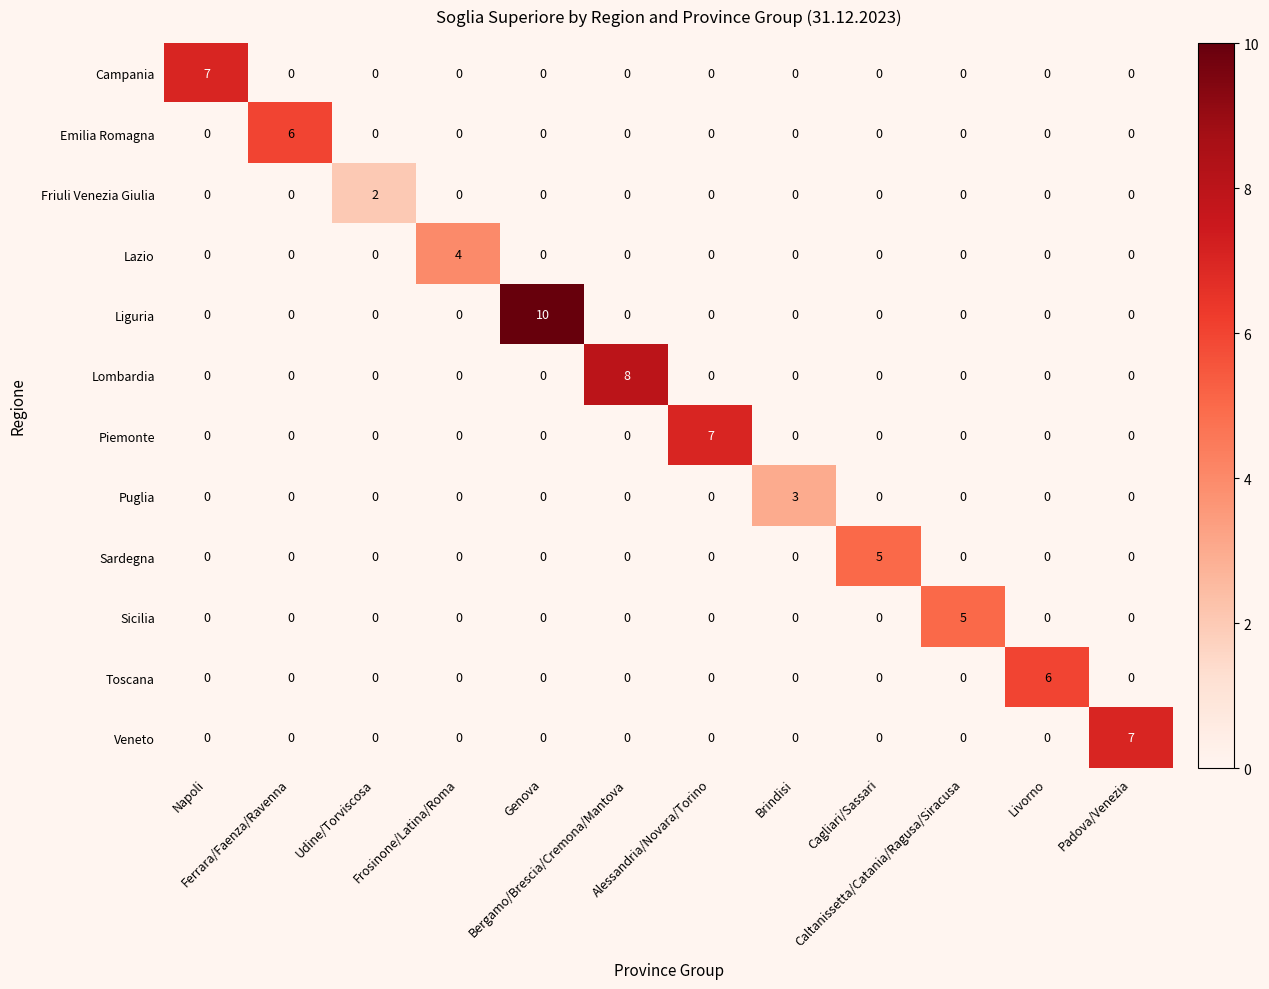

How many data points does each series have?

12